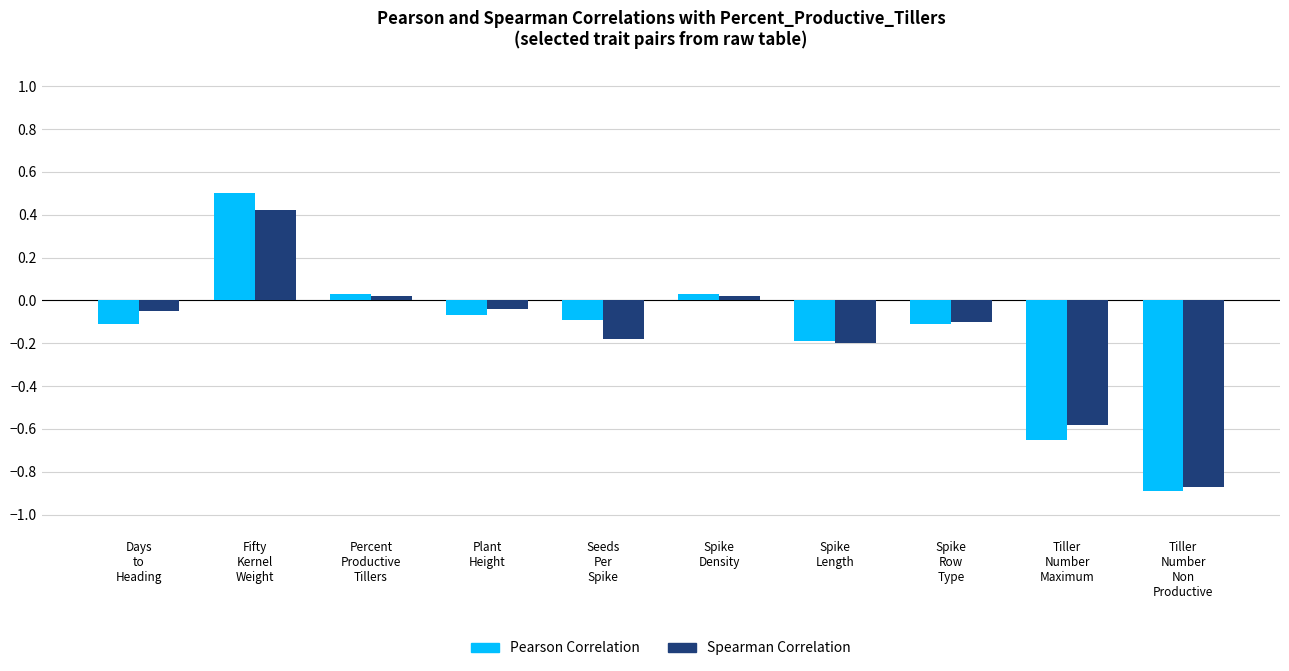

What is the maximum value for Spearman Correlation?

0.4